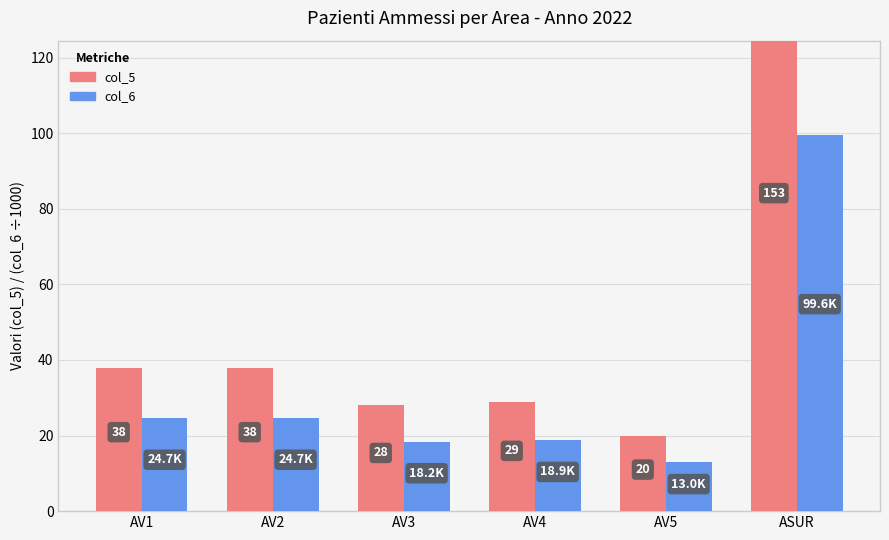

What is the label of the 1st bar from the right?

ASUR